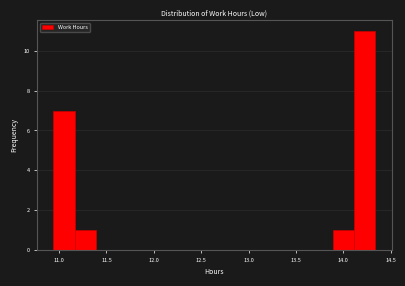

What is the height of the bar covering 10.95 to 11.15 on the x-axis? Neither the bar edges nor the heights are printed on the chart, so give them approximately, as read against the axes.

7